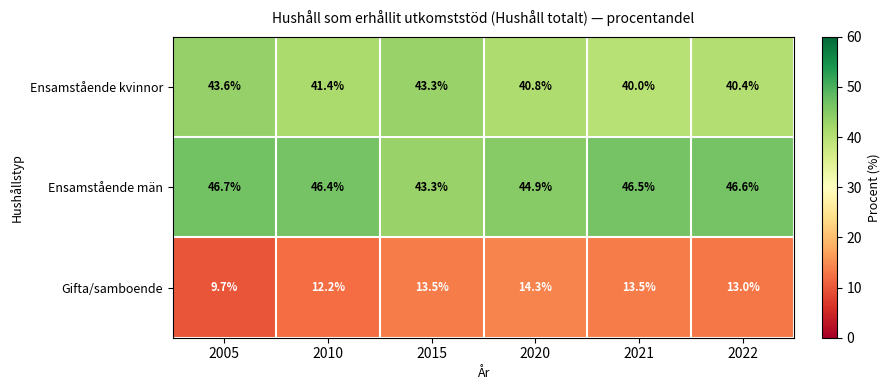

What is the approximate value of Ensamstående kvinnor at 2021?

40.0